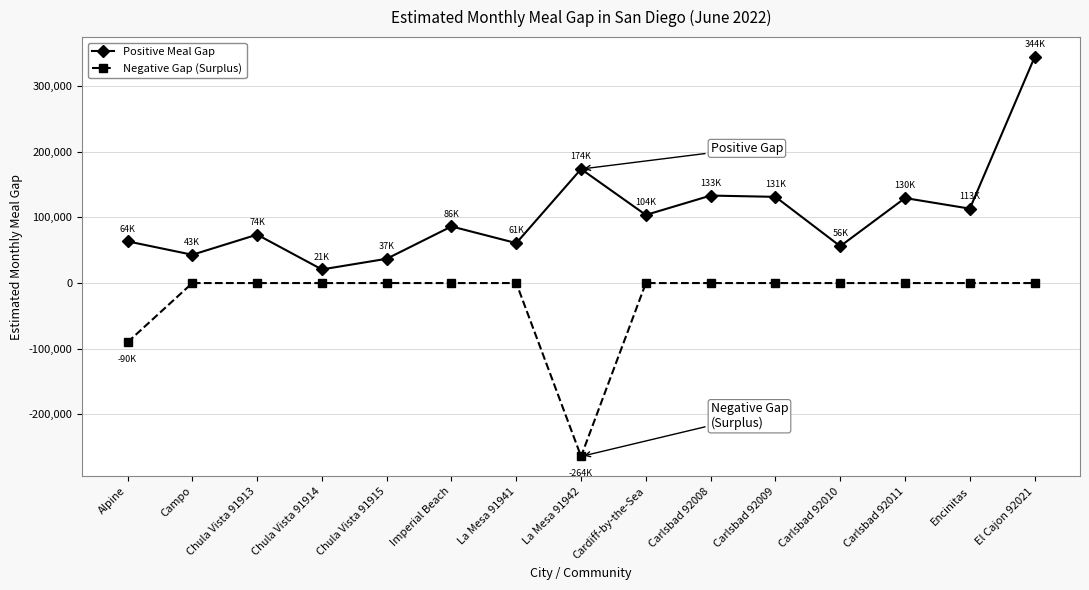

The Positive Meal Gap series shows 578697.2 at El Cajon 92021. True or false?

False